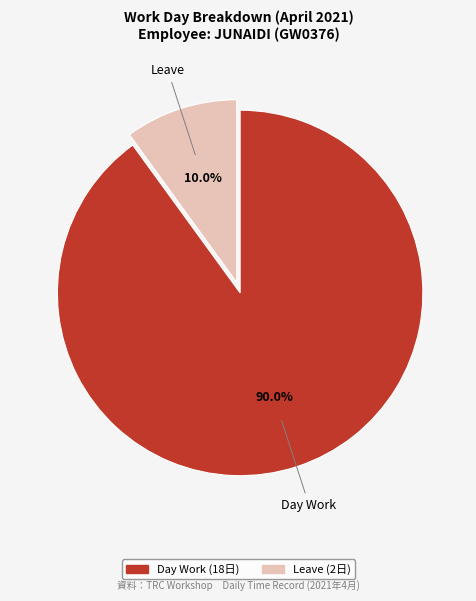

Count the number of slices in the pie.

2